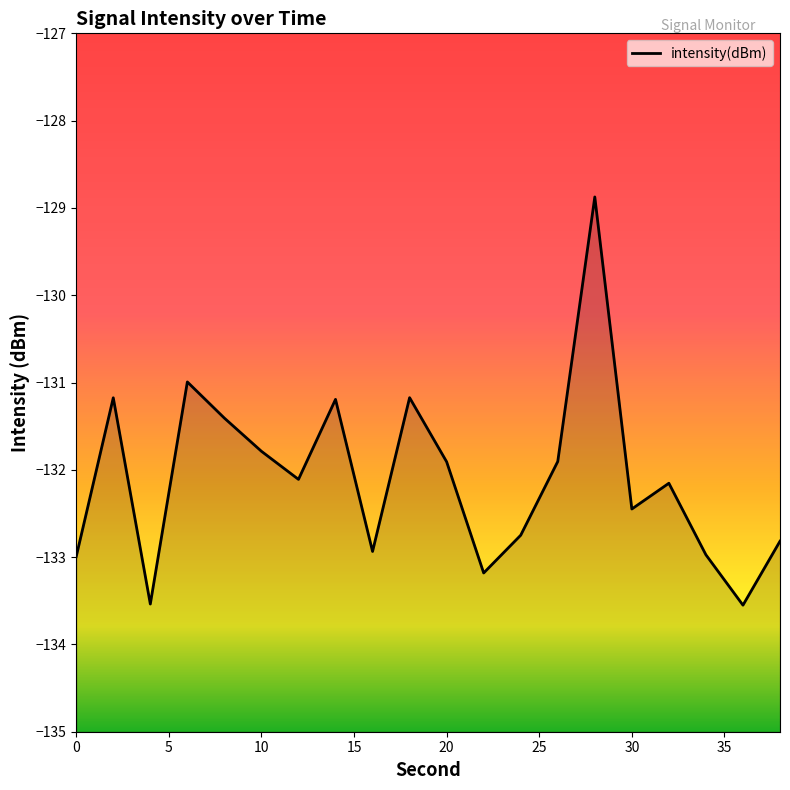

How many categories are shown in the chart?

20